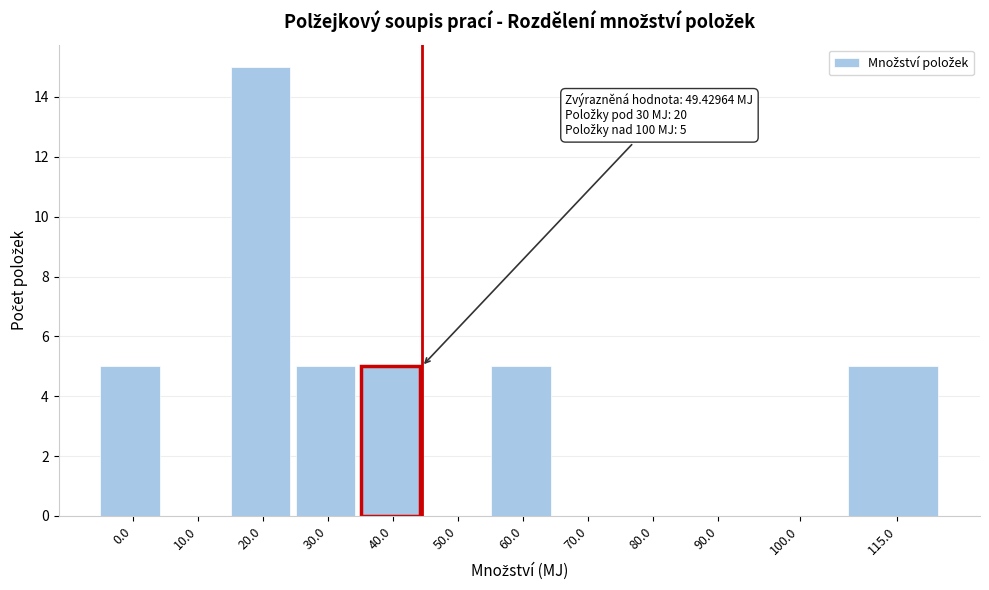

Reading left to right, transcribe all the data shown in this chart.

0.0=5	10.0=0	20.0=15	30.0=5	40.0=5	50.0=0	60.0=5	70.0=0	80.0=0	90.0=0	100.0=0	115.0=5